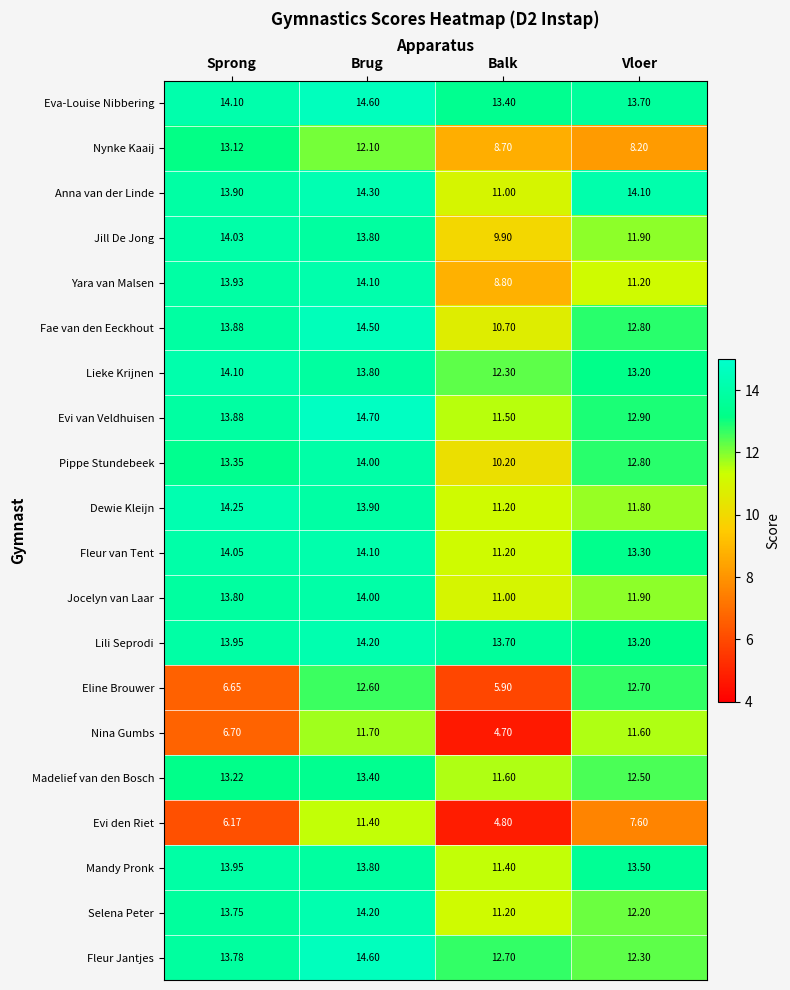

Is the value of Yara van Malsen at Brug greater than the value of Madelief van den Bosch at Brug?

Yes